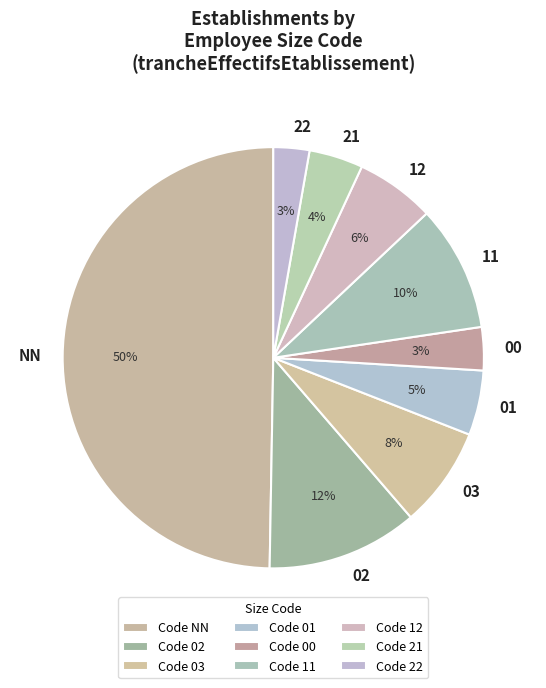

Is the sum of 11 and 03 greater than half?

No